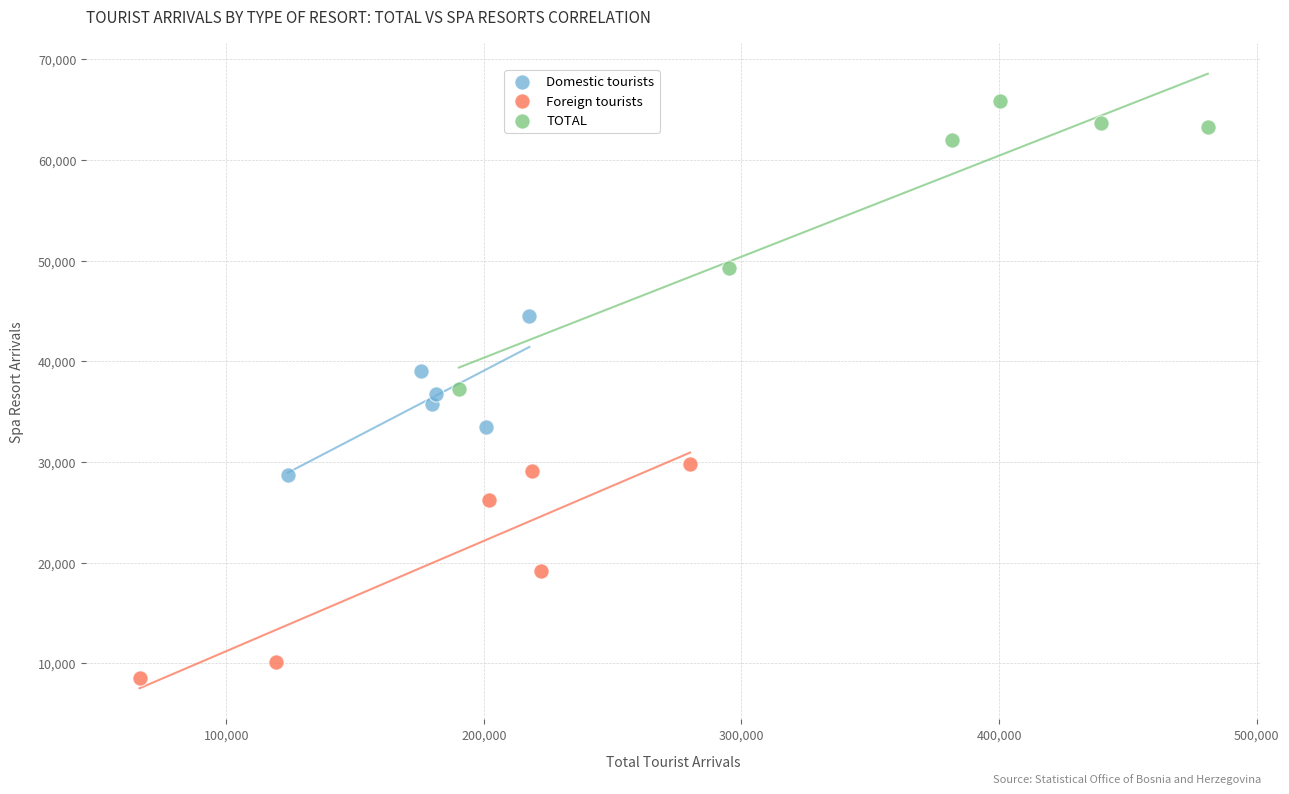

What are all the series names shown in the legend?

Domestic tourists, Foreign tourists, TOTAL